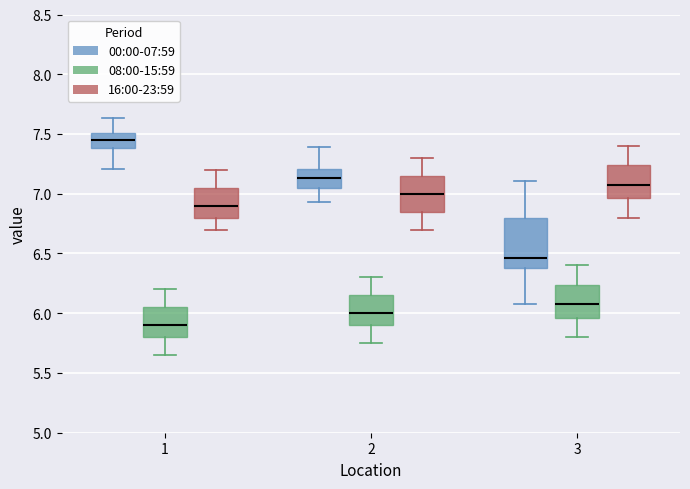

Where does the lower whisker of the box for 2 (00:00-07:59) end on the y-axis? The values are not printed on the chart, so give them approximately, as read against the axis.

6.95